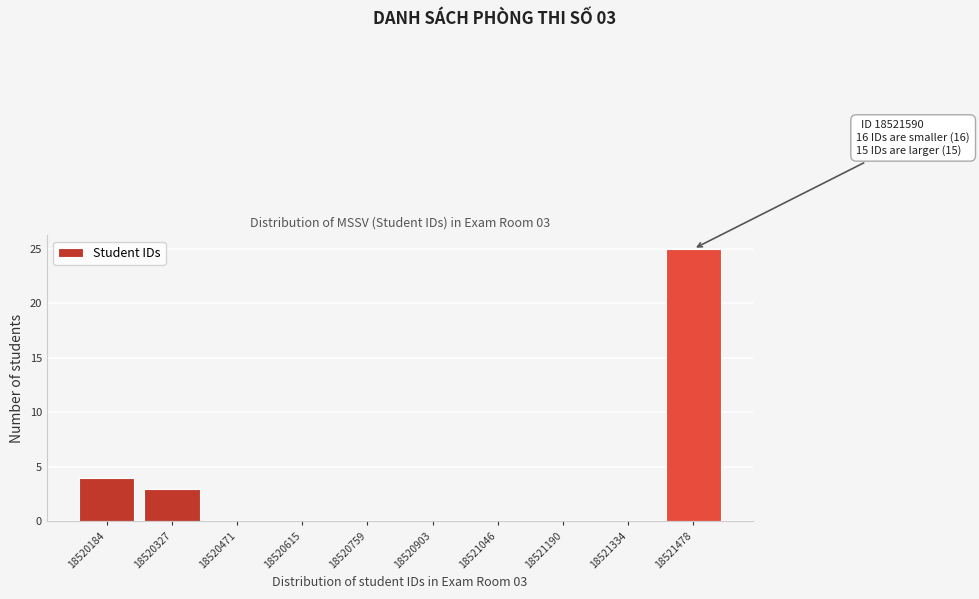

Reading right to left, extract all data points from this chart.

18521478=25	18521334=0	18521190=0	18521046=0	18520903=0	18520759=0	18520615=0	18520471=0	18520327=3	18520184=4